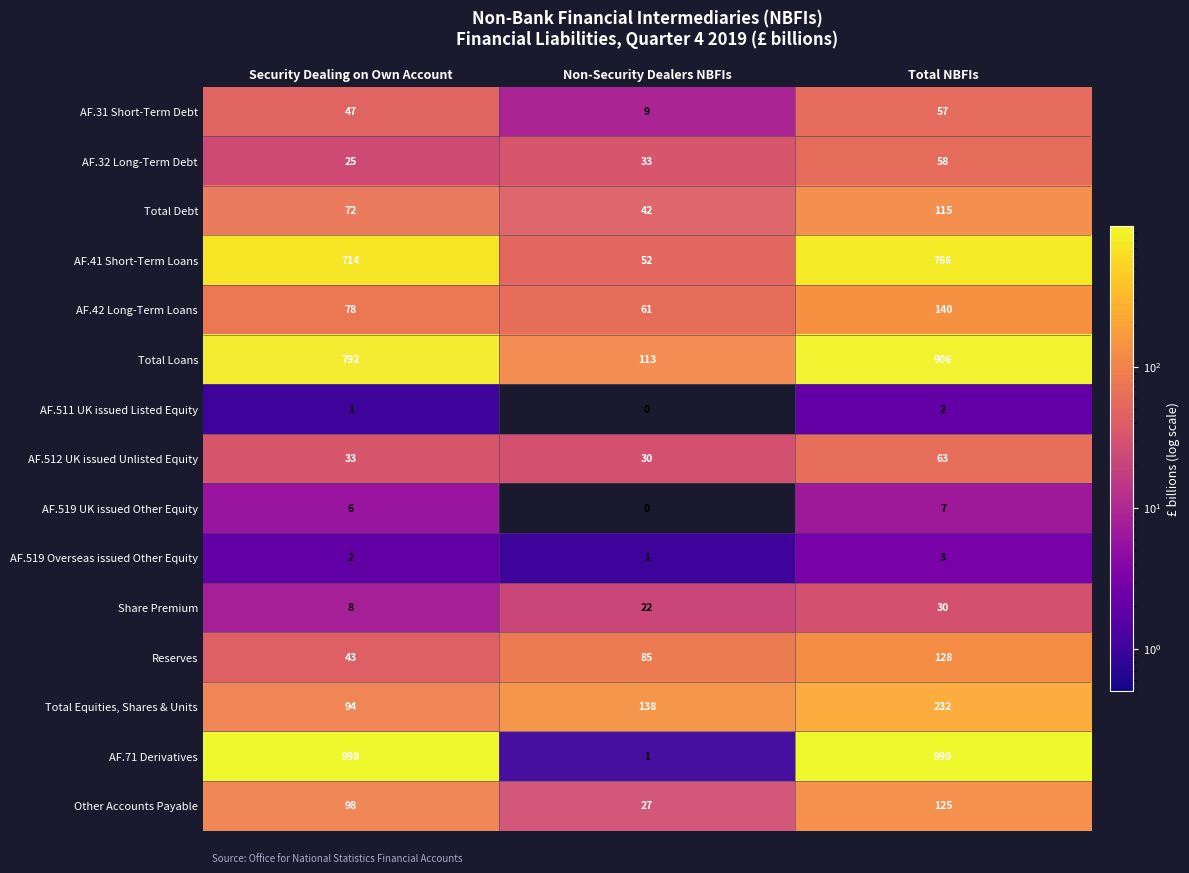

How many Share Premium values are between 8 and 30?

3